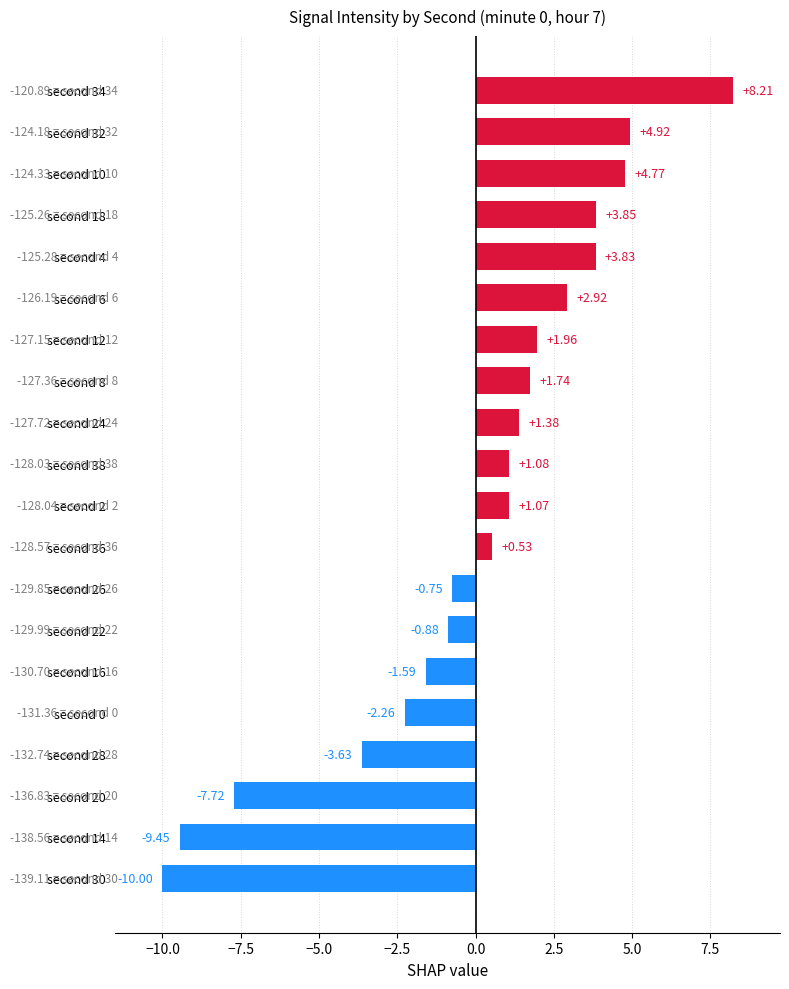

What is the greatest value displayed?

8.2